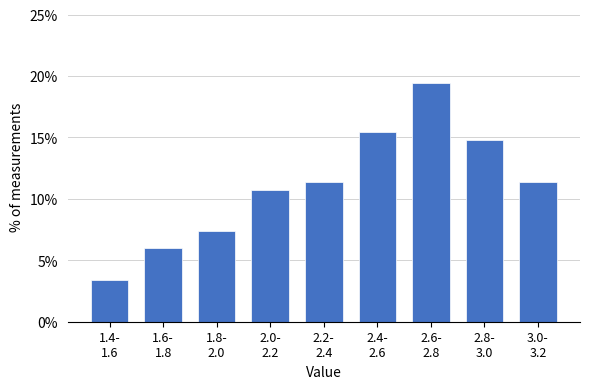

Reading left to right, extract all data points from this chart.

3.4	6.0	7.4	10.7	11.4	15.4	19.5	14.8	11.4